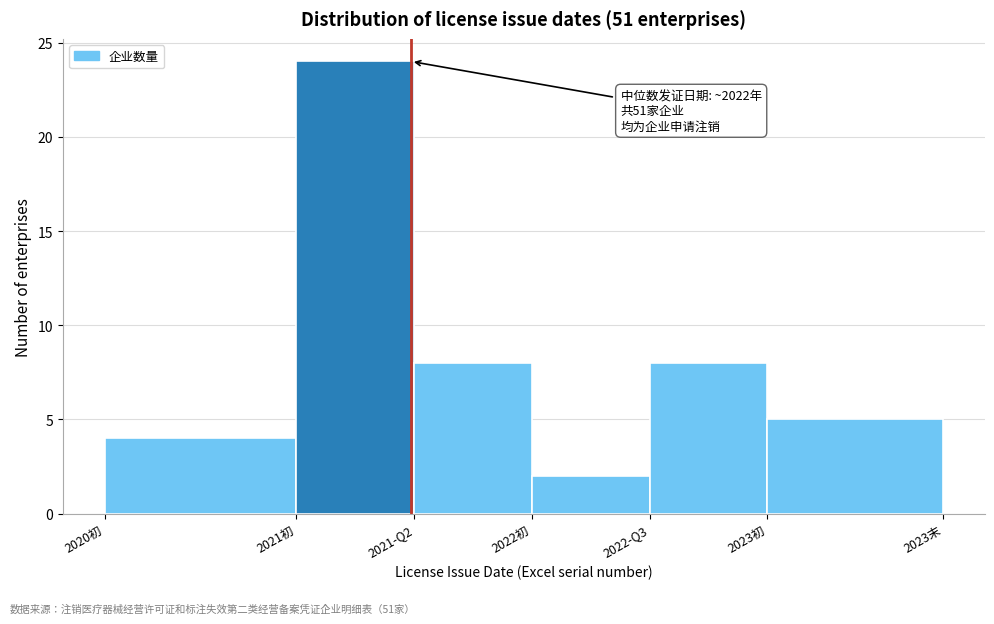

Reading right to left, transcribe all the data shown in this chart.

2023初=5	2022-Q3=8	2022初=2	2021-Q2=8	2021初=24	2020初=4